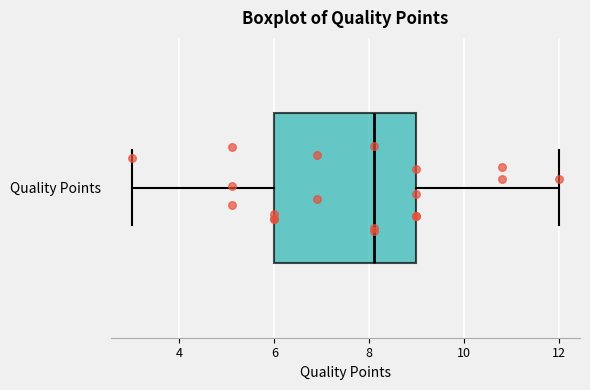

Where does the left whisker of the box for Quality Points end on the x-axis? The values are not printed on the chart, so give them approximately, as read against the axis.

3.0